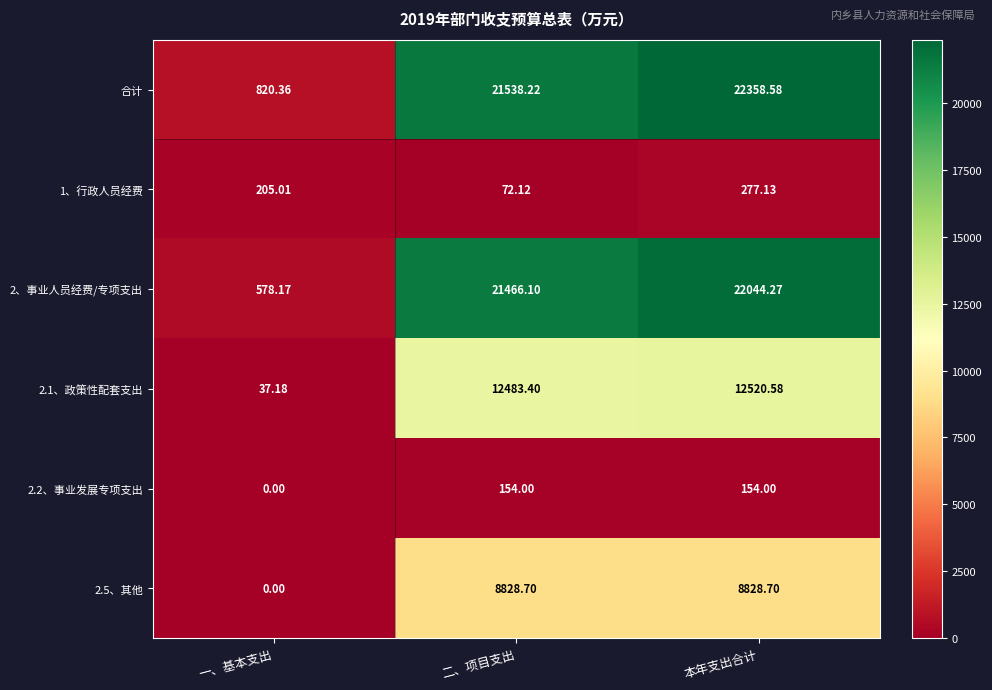

What is the total value across all series at 本年支出合计?

66183.3